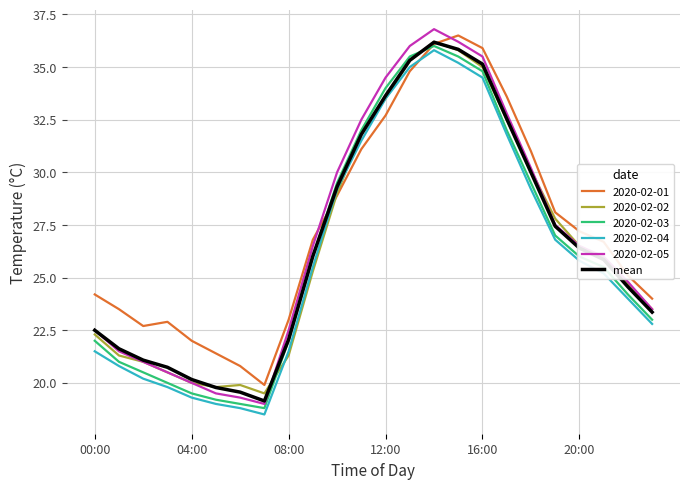

What is the maximum value for 2020-02-02?

36.2